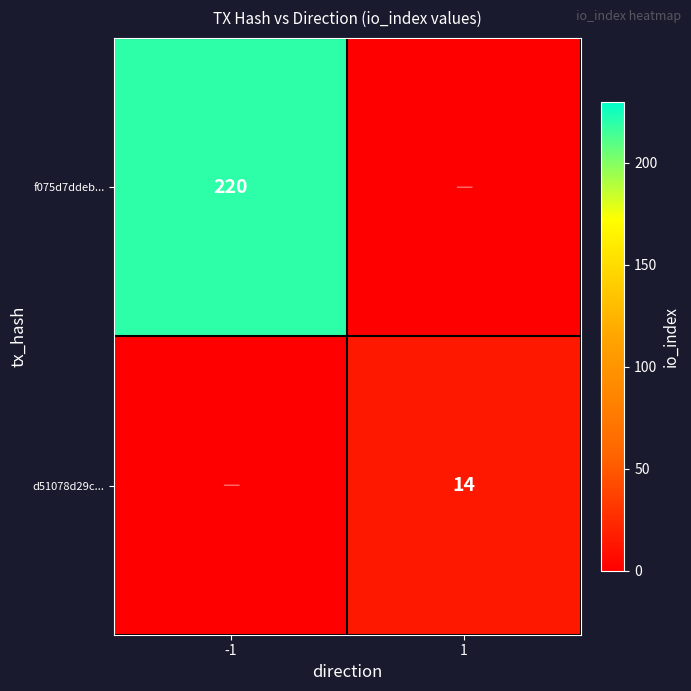

The value of d51078d29c... at 1 is 14. True or false?

True